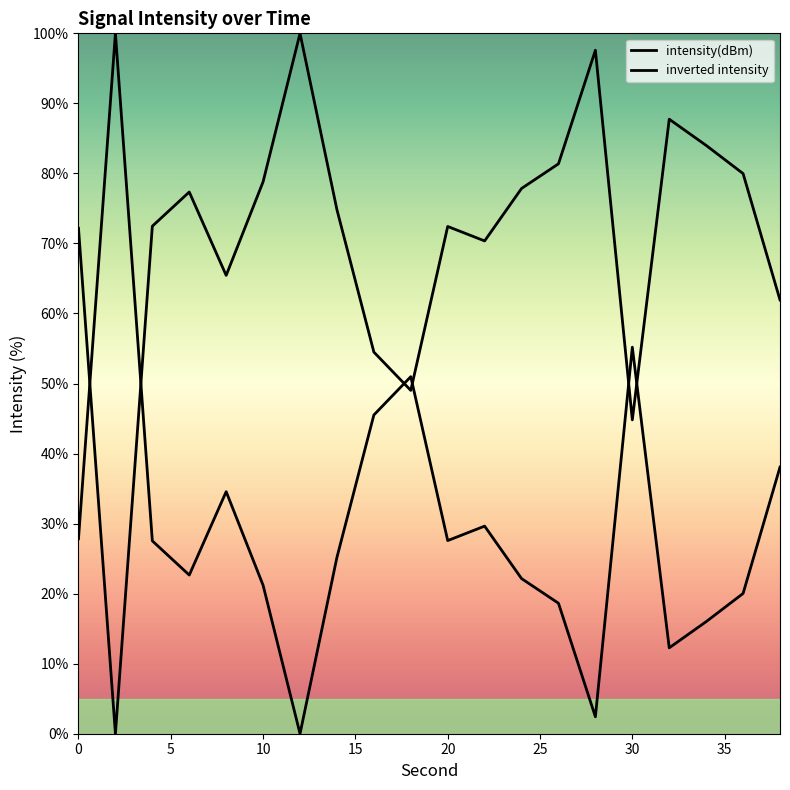

What is the average value?

70.1